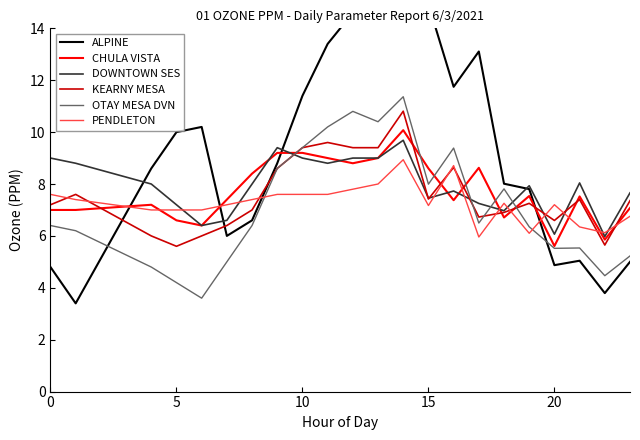

What is the minimum value for PENDLETON?

6.0